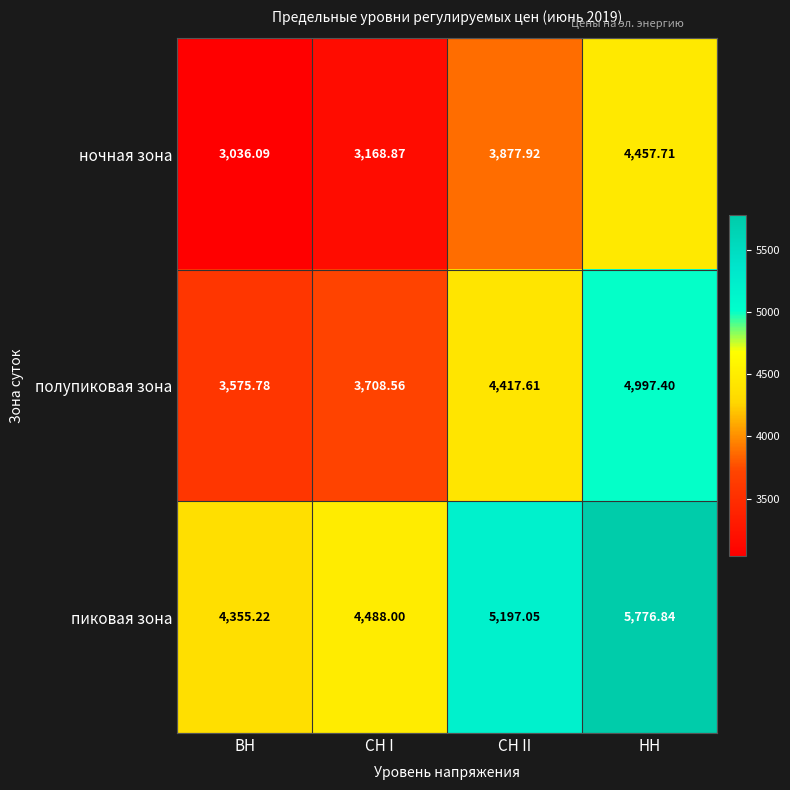

Which category has the lowest value in the полупиковая зона series?

ВН